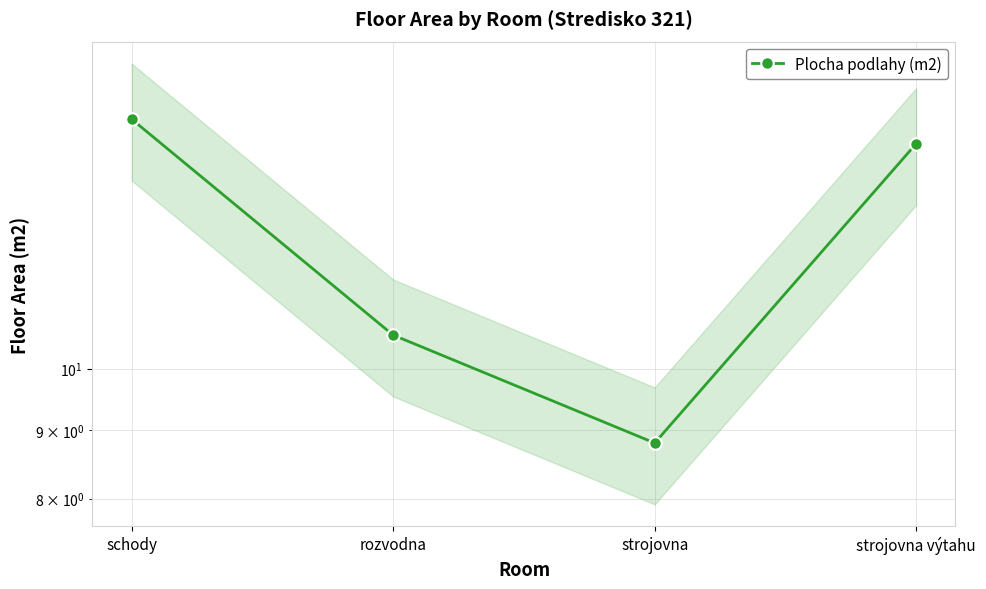

What is the sum of the values at schody and rozvodna?

25.9